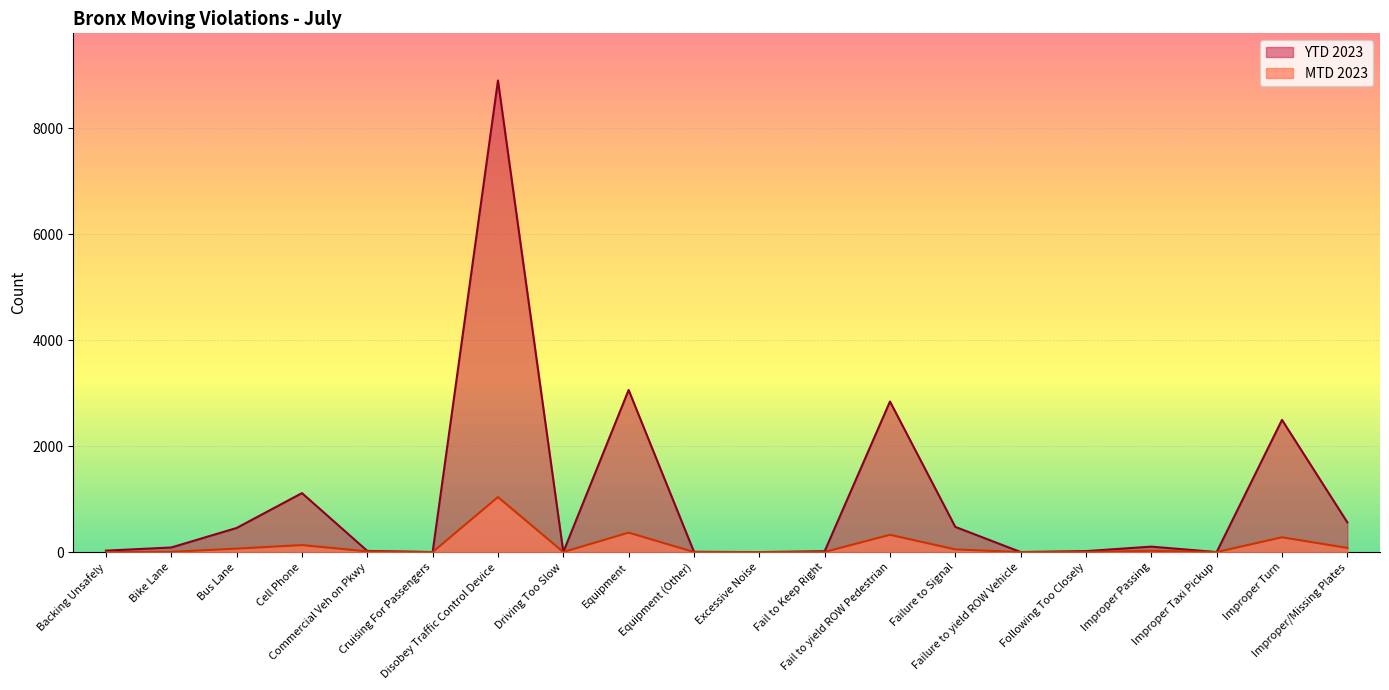

True or false: MTD 2023 and YTD 2023 cross at least once.

False